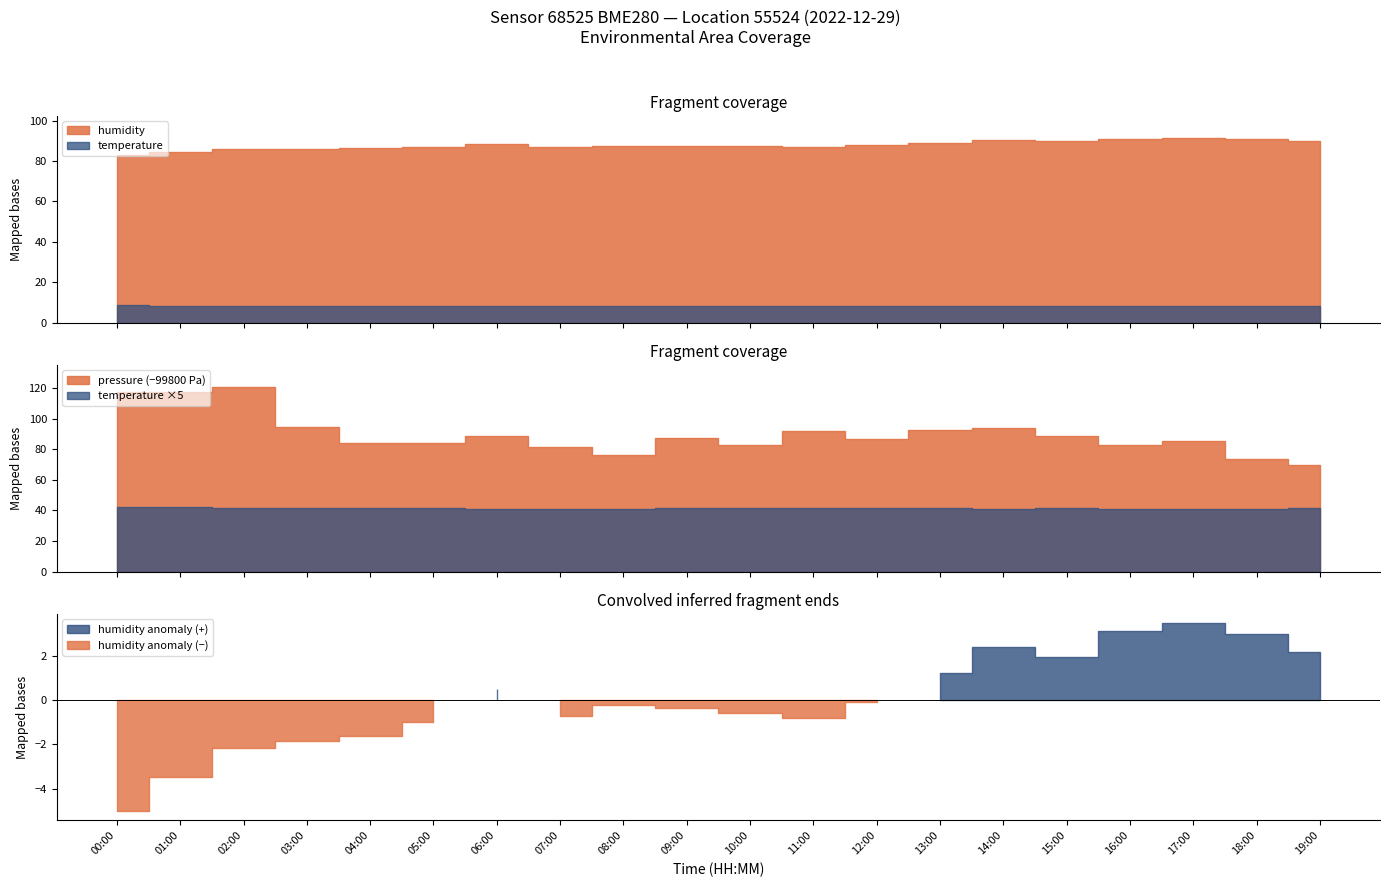

The value of humidity at 09:00 is 87.5. True or false?

True